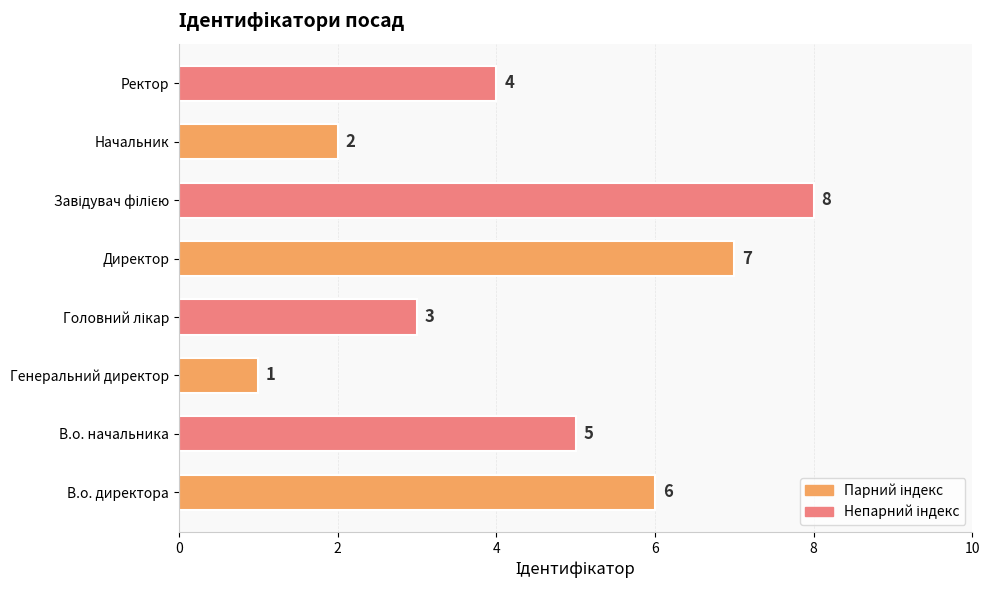

How many data points are less than 5?

4